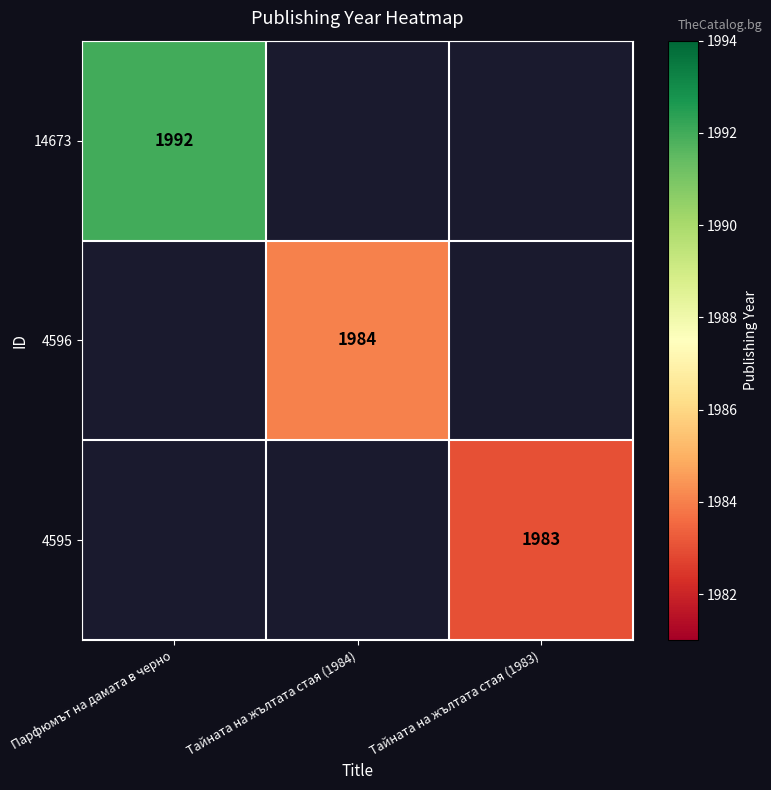

The value of 4596 at Тайната на жълтата стая (1984) is 1984. True or false?

True